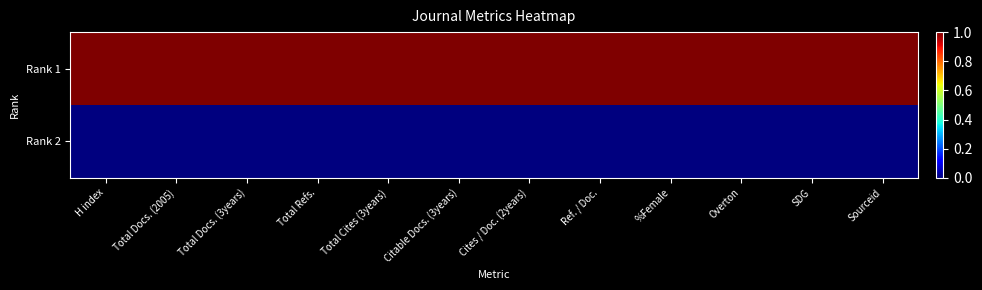

What is the spread (max minus min) of values at %Female?

1